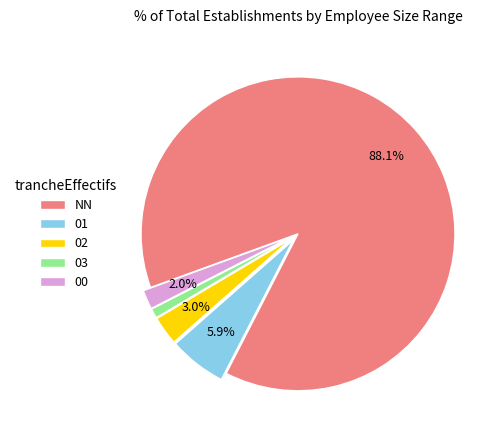

Which slice is the smallest?

03